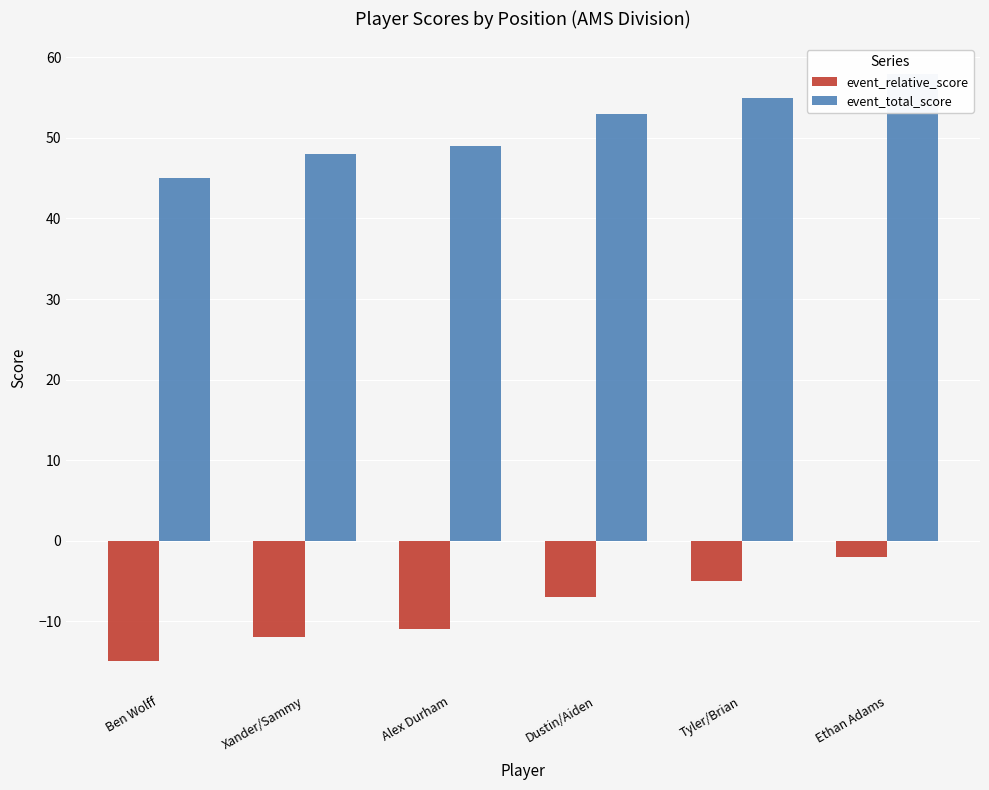

At how many categories does at least one series exceed 18?

6